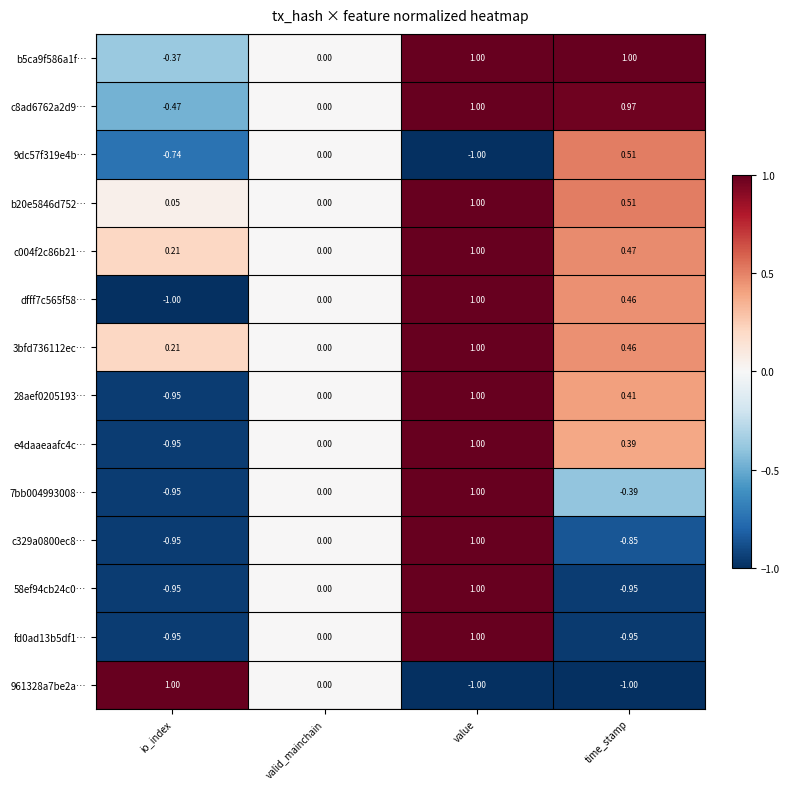

Rank the categories by c8ad6762a2d9… value from lowest to highest.

io_index, valid_mainchain, time_stamp, value